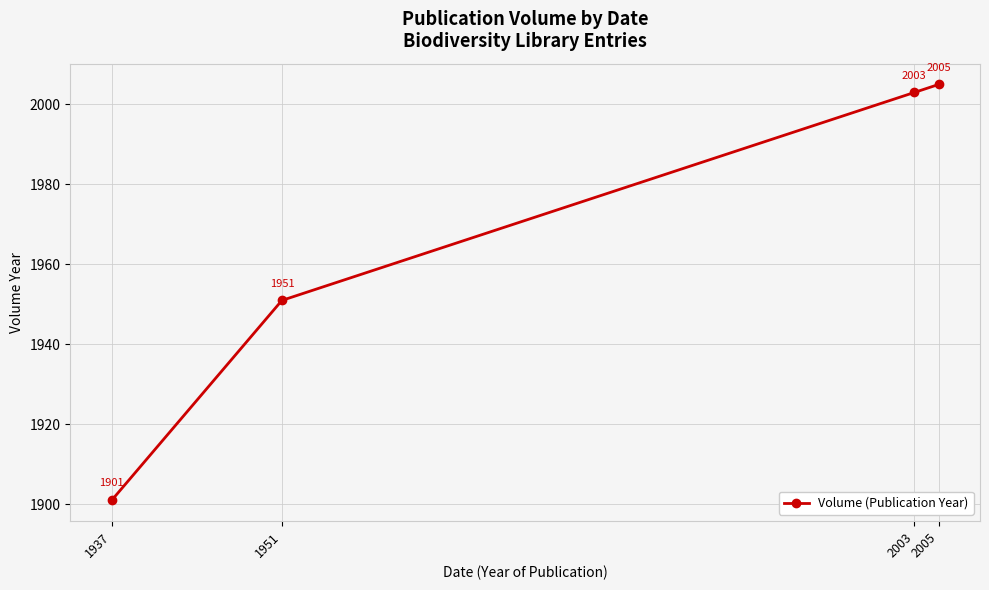

At which label is the value closest to 1953?

1951